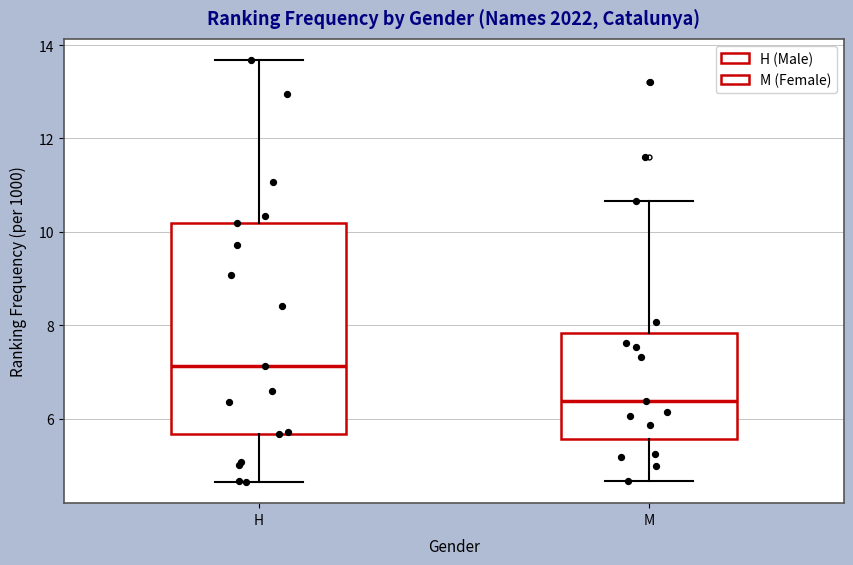

Reading left to right, transcribe this box plot: for each box, give where its median line is, the range the box spans, and where its two whiskers end, as read against the y-axis. The values are not printed on the chart, so give them approximately, as read against the axis.

H: median 7.2, box 5.6 to 10.2, whiskers 4.6 to 13.6
M: median 6.4, box 5.6 to 7.8, whiskers 4.6 to 10.6